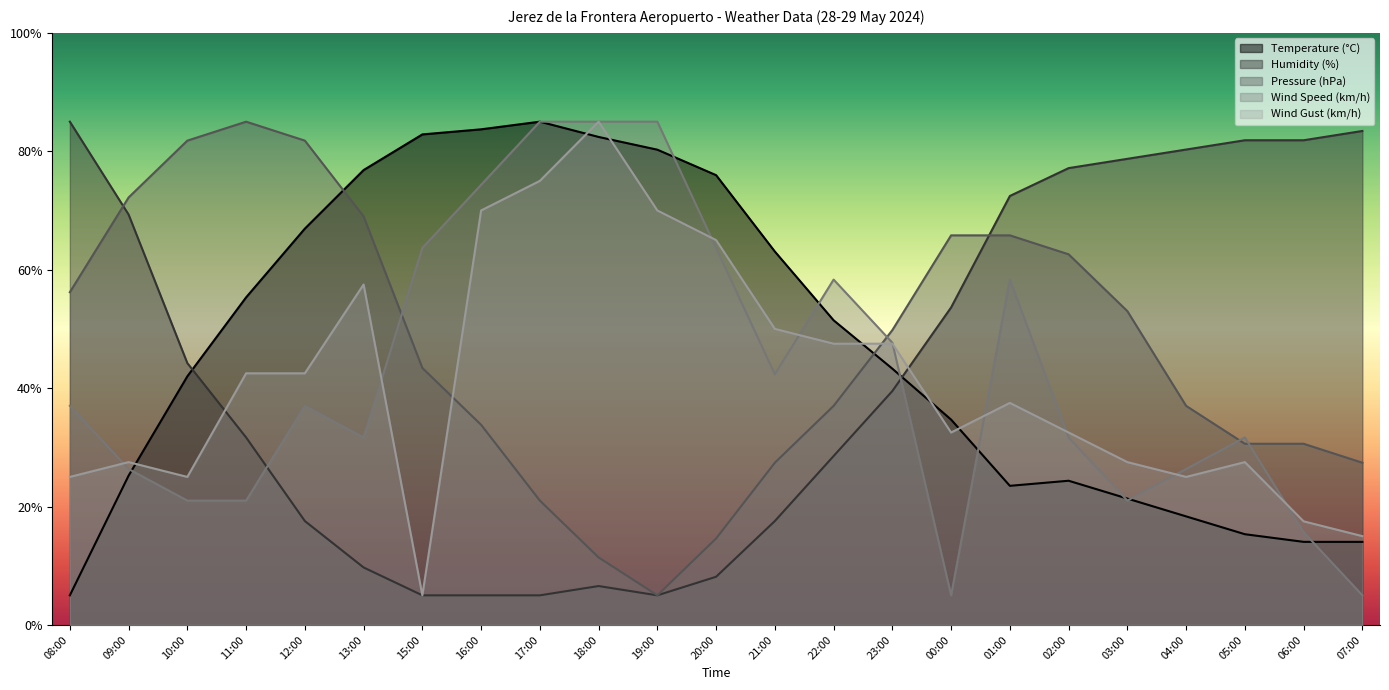

Does the chart have visible grid lines?

No